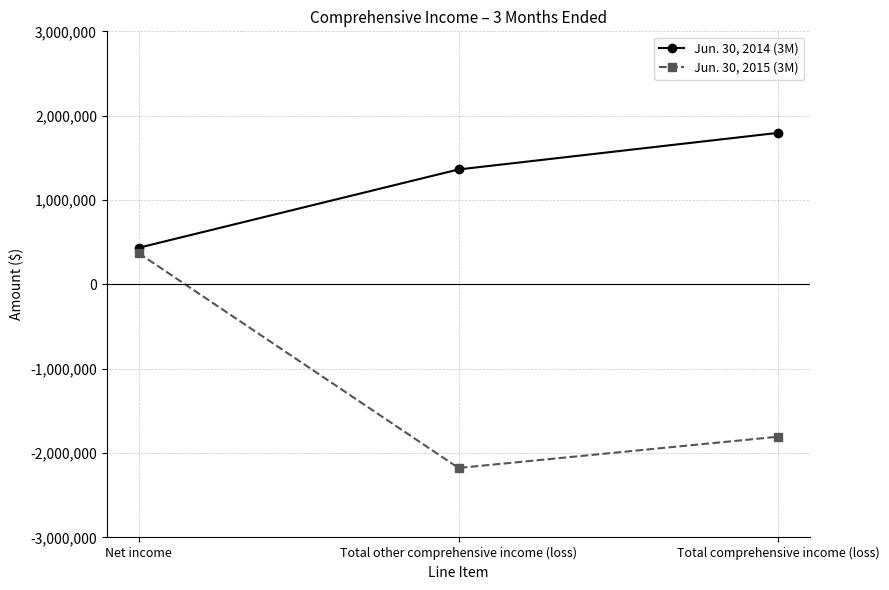

At how many categories does at least one series exceed 142548?

3